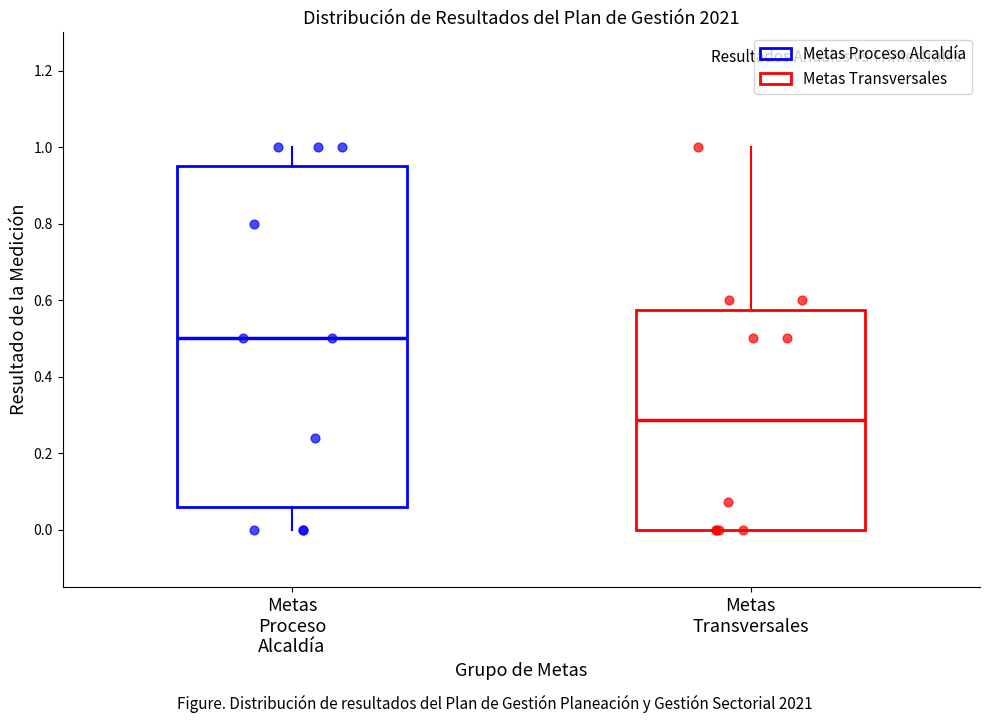

Where does the lower whisker of the box for Metas Proceso Alcaldía end on the y-axis? The values are not printed on the chart, so give them approximately, as read against the axis.

0.00